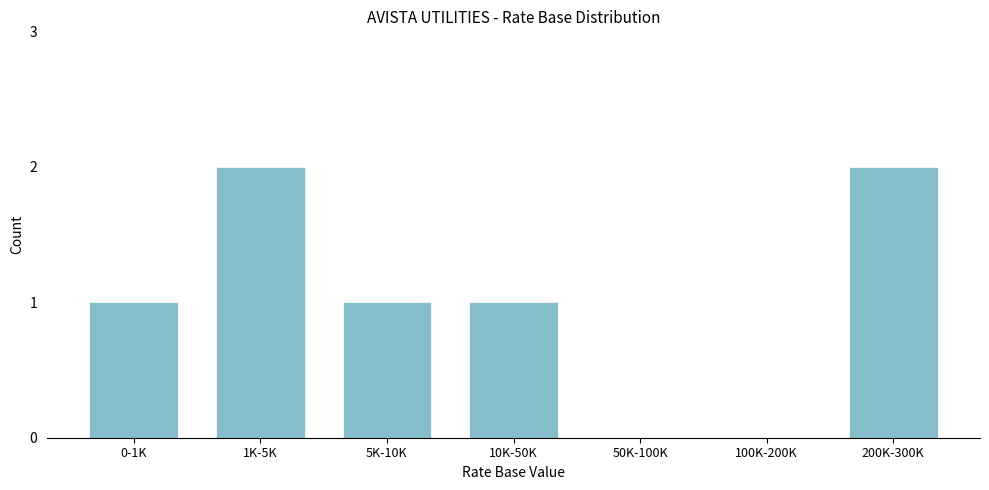

Reading left to right, extract all data points from this chart.

0-1K=1	1K-5K=2	5K-10K=1	10K-50K=1	50K-100K=0	100K-200K=0	200K-300K=2